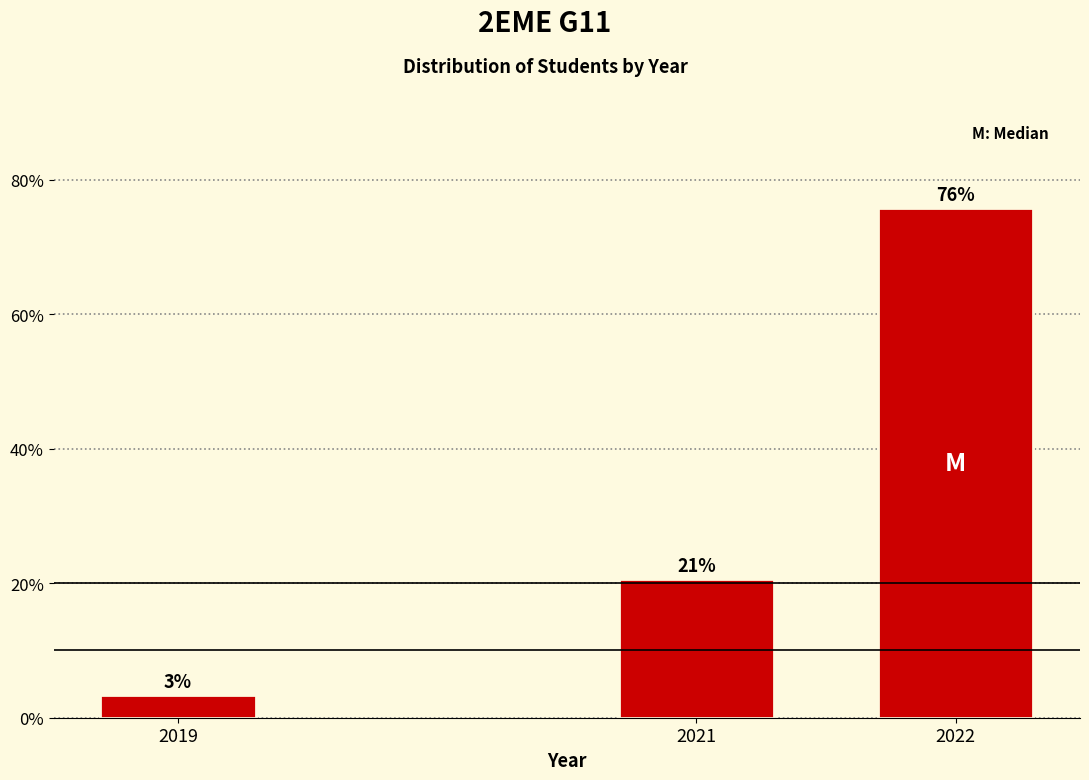

How many bars are there in total?

3